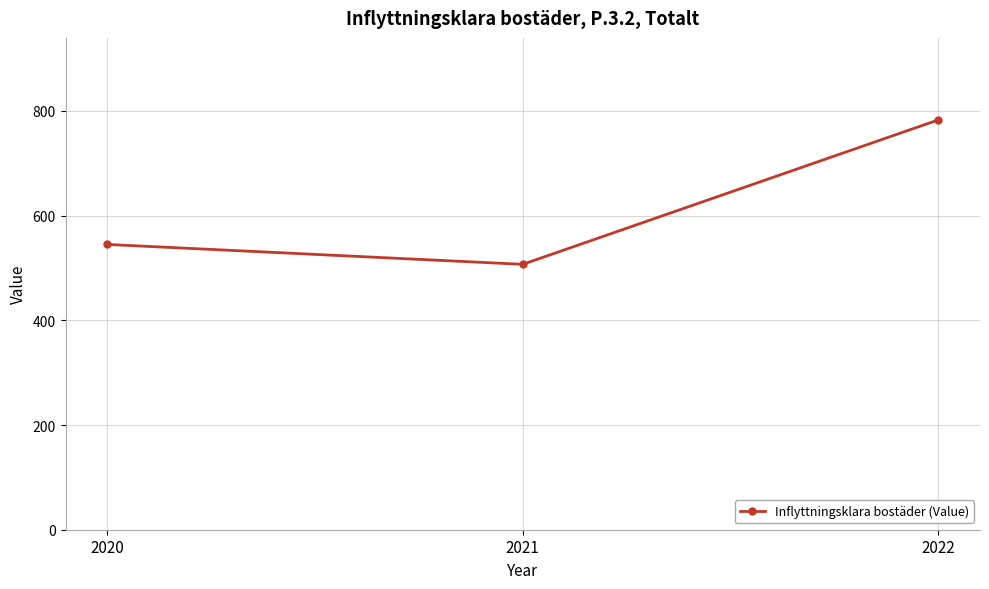

Rank the categories by value from highest to lowest.

2022, 2020, 2021